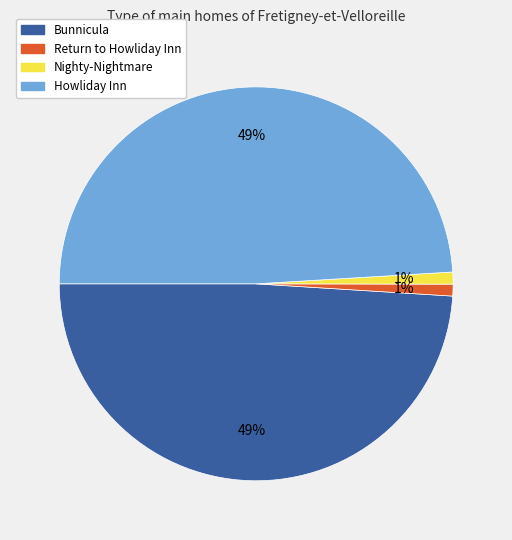

How many segments does this pie chart have?

4